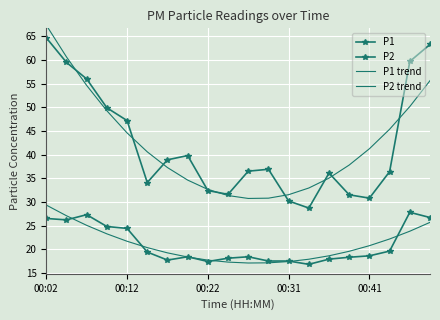

At which category is the sum across all series the highest?

00:02